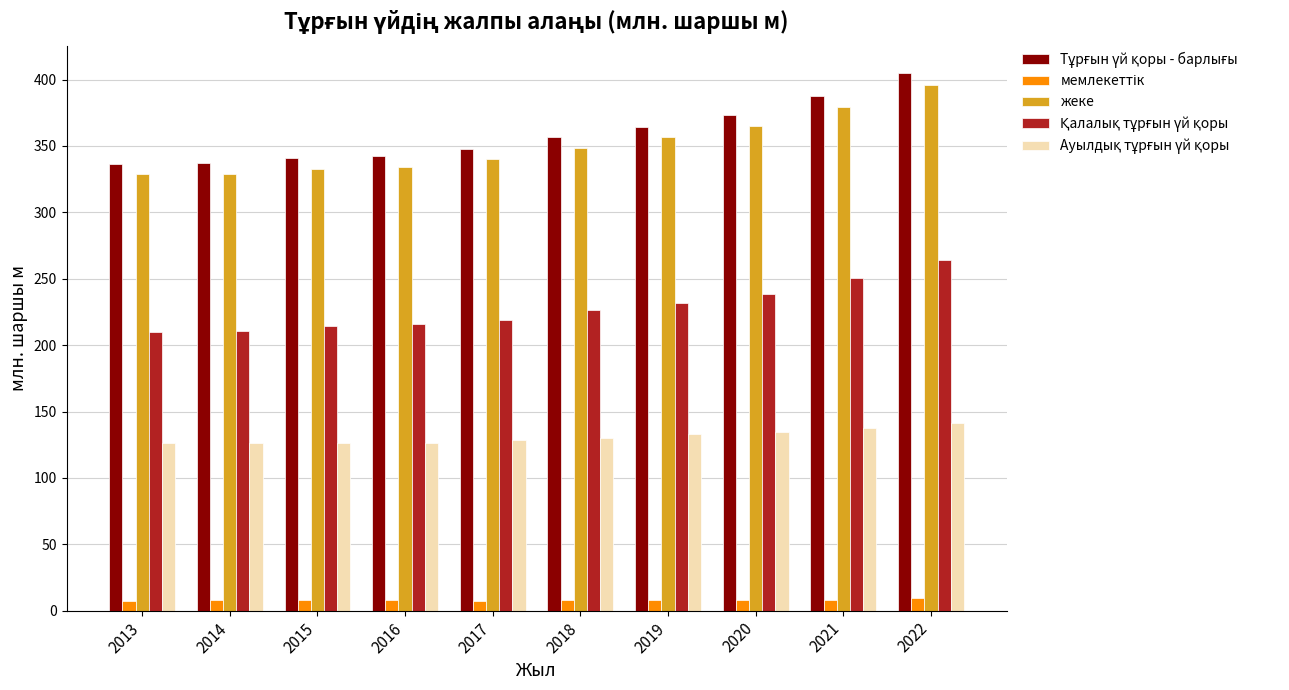

At which category is the sum across all series the highest?

2022